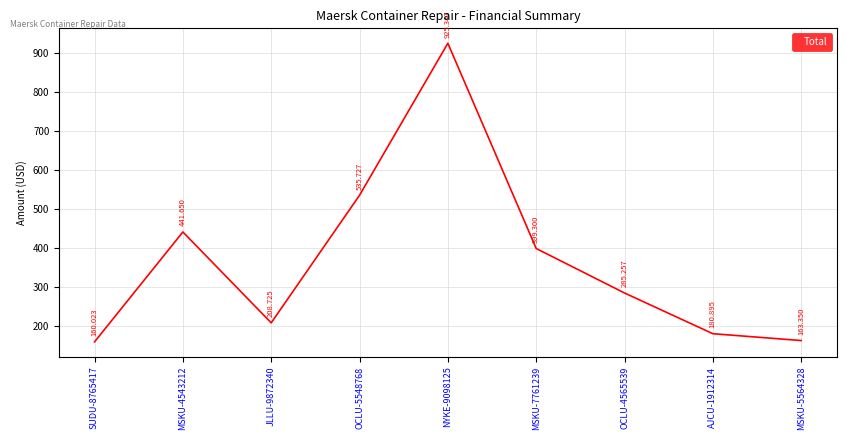

Count the number of categories in the chart.

9